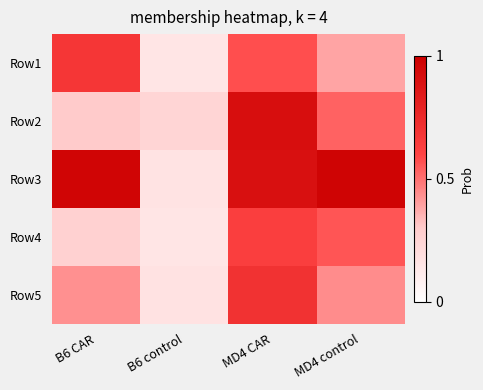

Which series has the largest total across all categories?

Row3